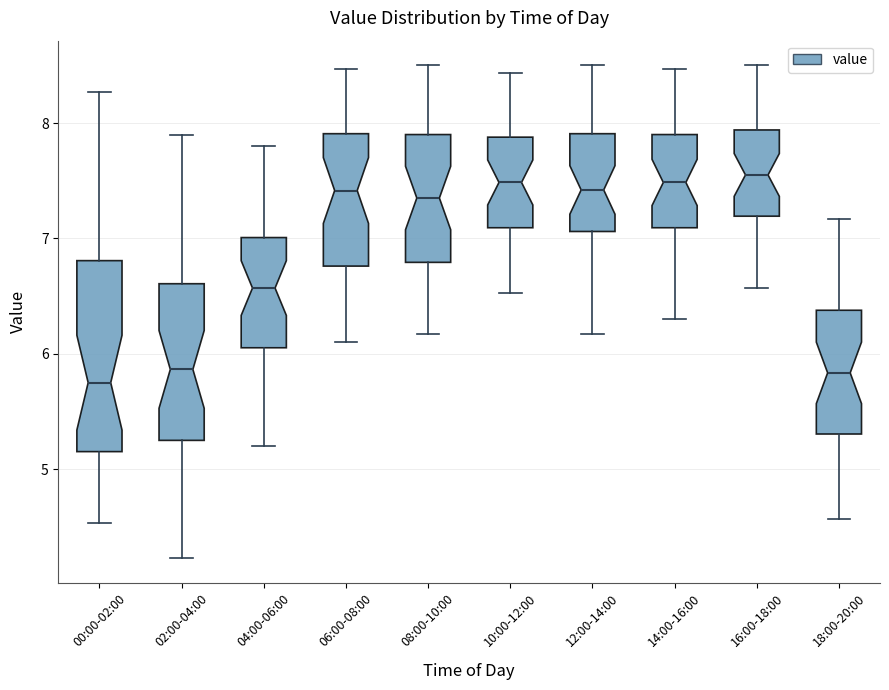

Reading left to right, transcribe this box plot: for each box, give where its median line is, the range the box spans, and where its two whiskers end, as read against the y-axis. The values are not printed on the chart, so give them approximately, as read against the axis.

00:00-02:00: median 5.8, box 5.2 to 6.8, whiskers 4.5 to 8.3
02:00-04:00: median 5.9, box 5.3 to 6.6, whiskers 4.2 to 7.9
04:00-06:00: median 6.6, box 6.1 to 7.0, whiskers 5.2 to 7.8
06:00-08:00: median 7.4, box 6.8 to 7.9, whiskers 6.1 to 8.5
08:00-10:00: median 7.4, box 6.8 to 7.9, whiskers 6.2 to 8.5
10:00-12:00: median 7.5, box 7.1 to 7.9, whiskers 6.5 to 8.4
12:00-14:00: median 7.4, box 7.1 to 7.9, whiskers 6.2 to 8.5
14:00-16:00: median 7.5, box 7.1 to 7.9, whiskers 6.3 to 8.5
16:00-18:00: median 7.6, box 7.2 to 7.9, whiskers 6.6 to 8.5
18:00-20:00: median 5.8, box 5.3 to 6.4, whiskers 4.6 to 7.2